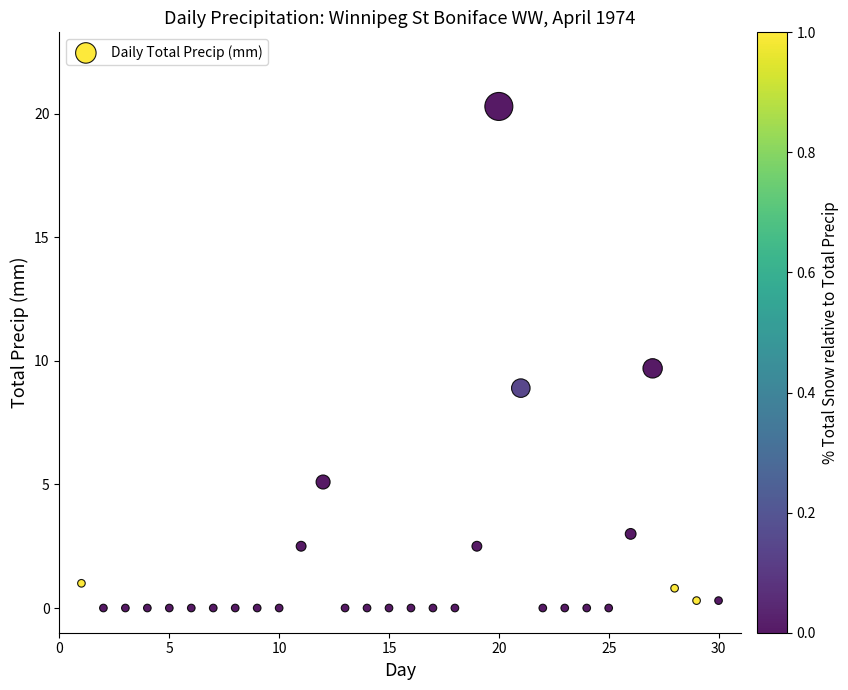

What is the range of Y values (max minus min)?

20.3